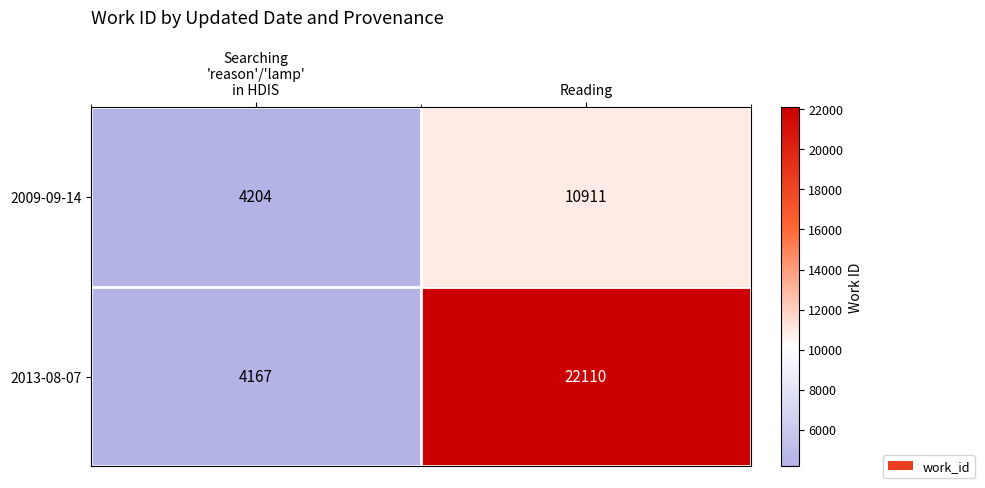

What is the difference between the highest and lowest values at Reading?

11199